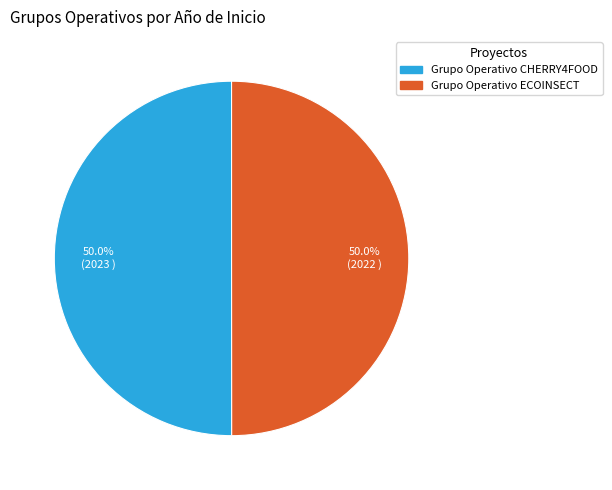

Count the number of slices in the pie.

2